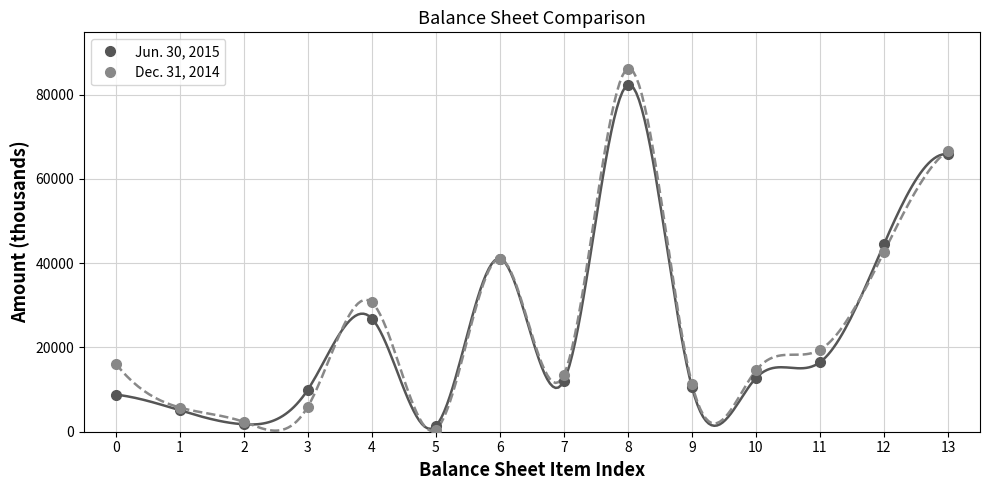

What is the highest value of the Dec. 31, 2014 series?

86172